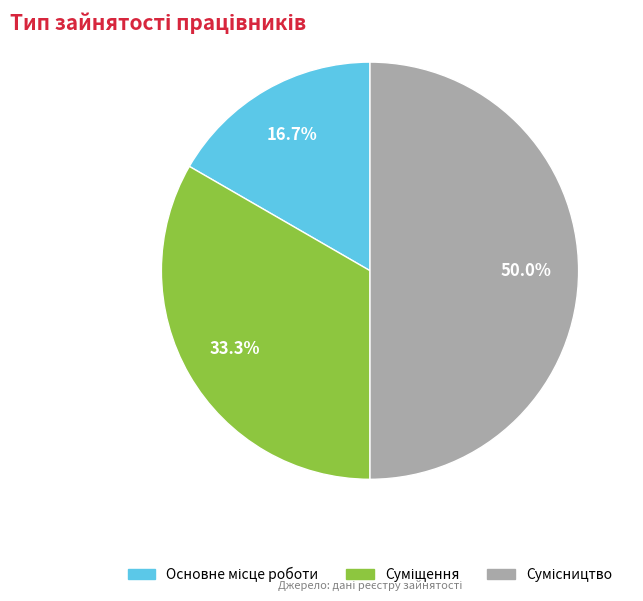

Count the number of slices in the pie.

3